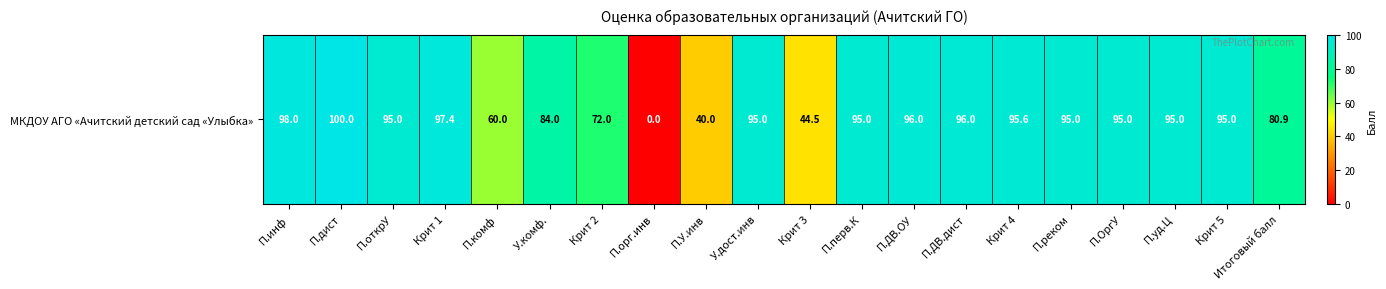

Reading left to right, extract all data points from this chart.

П.инф=98.0	П.дист=100.0	П.открУ=95.0	Крит 1=97.4	П.комф=60.0	У.комф.=84.0	Крит 2=72.0	П.орг.инв=0.0	П.У.инв=40.0	У.дост.инв=95.0	Крит 3=44.5	П.перв.К=95.0	П.ДВ.ОУ=96.0	П.ДВ.дист=96.0	Крит 4=95.6	П.реком=95.0	П.ОргУ=95.0	П.уд.Ц=95.0	Крит 5=95.0	Итоговый балл=80.9